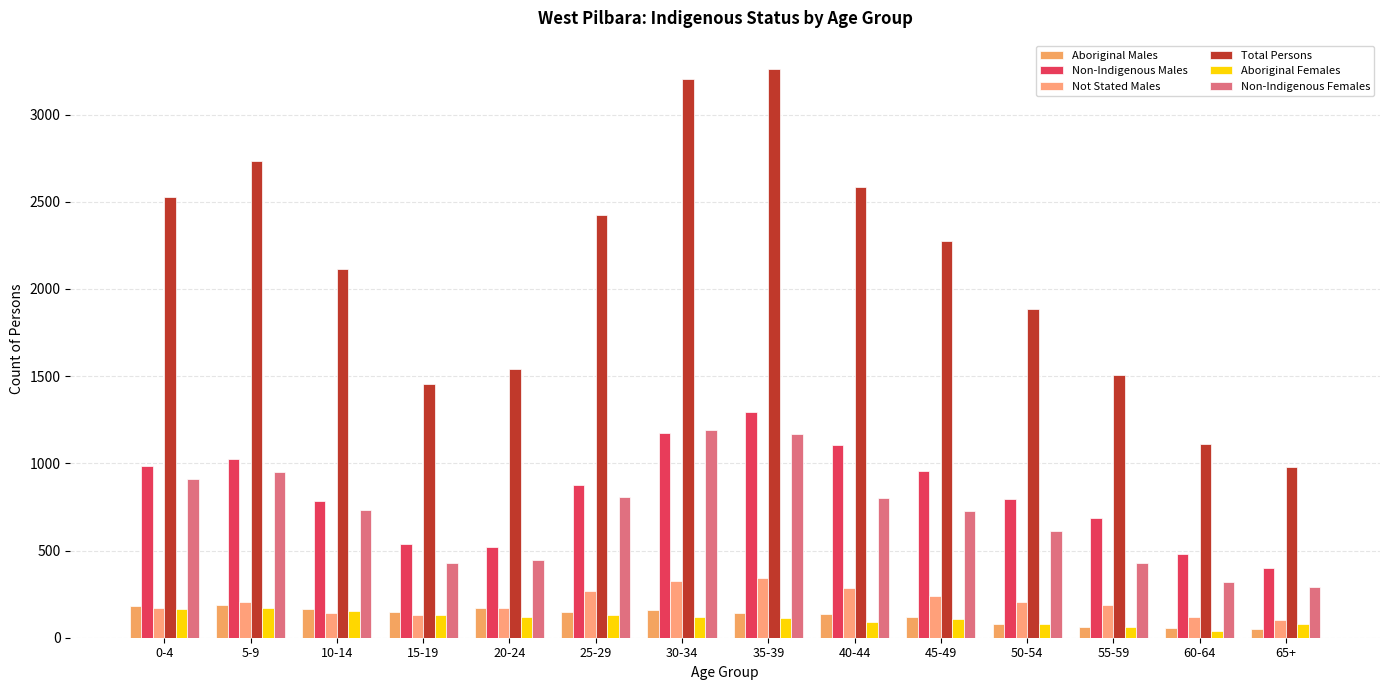

What is the spread (max minus min) of values at 45-49?

2168